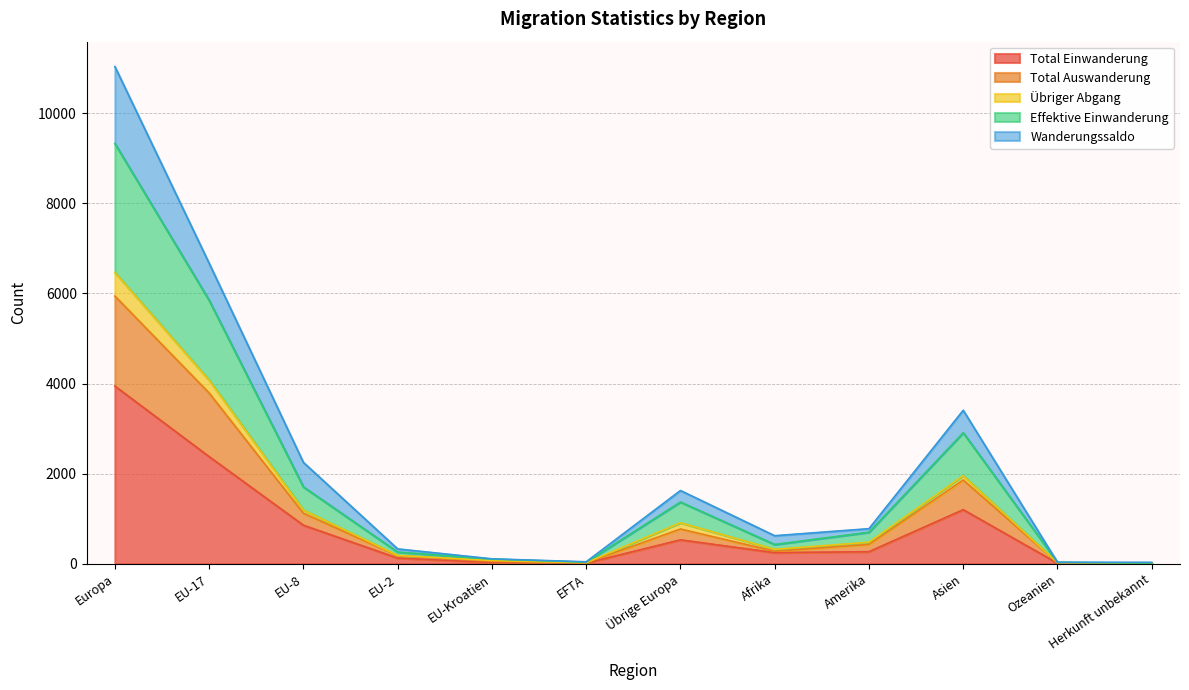

Which has a higher value, Herkunft unbekannt or EU-8?

EU-8